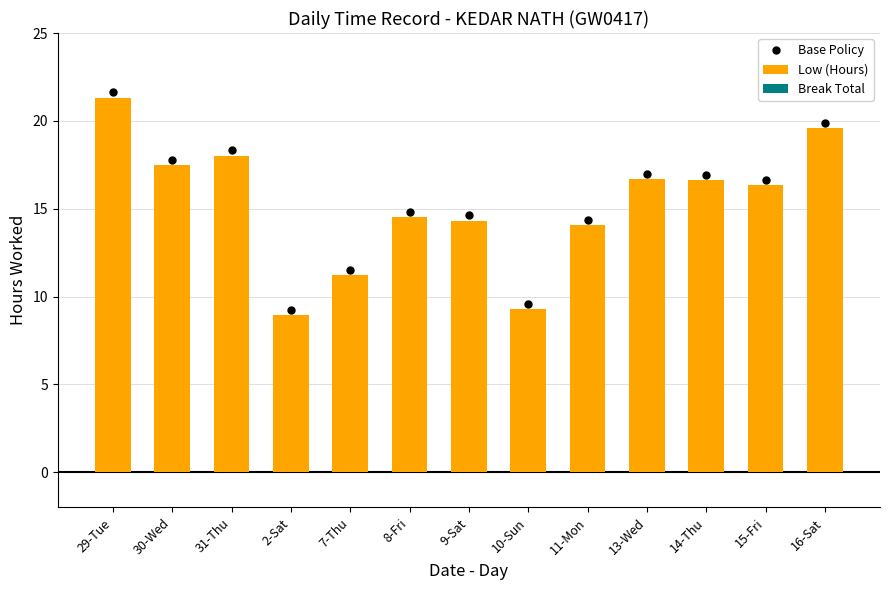

What is the label of the 3rd bar from the right?

14-Thu